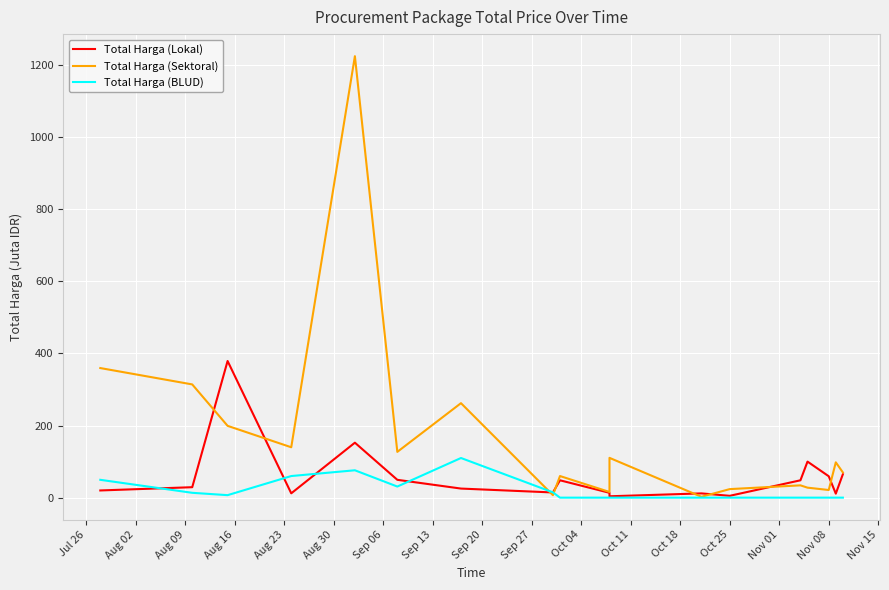

What is the label of the 14th point from the right?

Aug 23